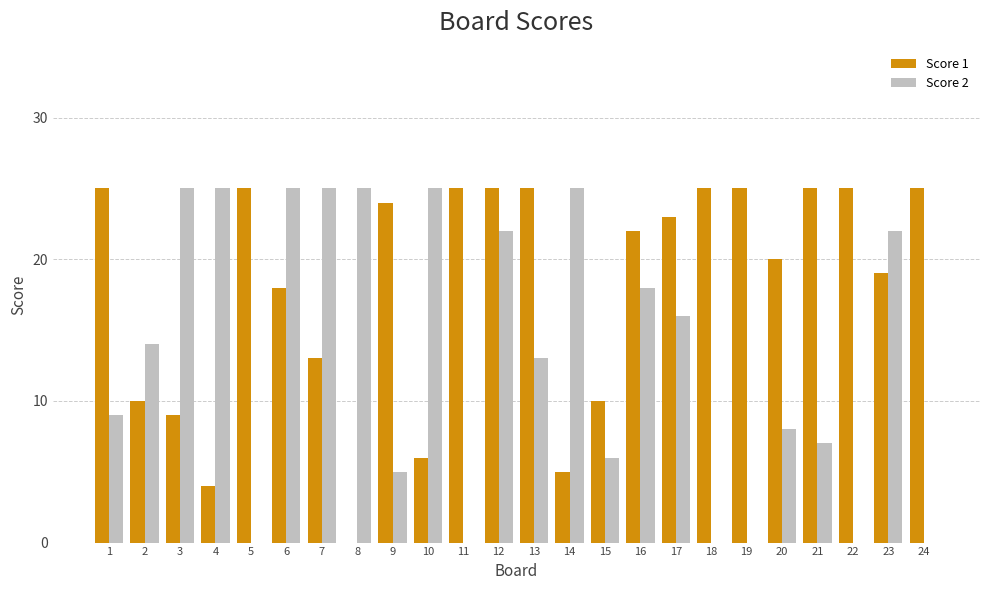

What is the average value of the Score 2 series?

13